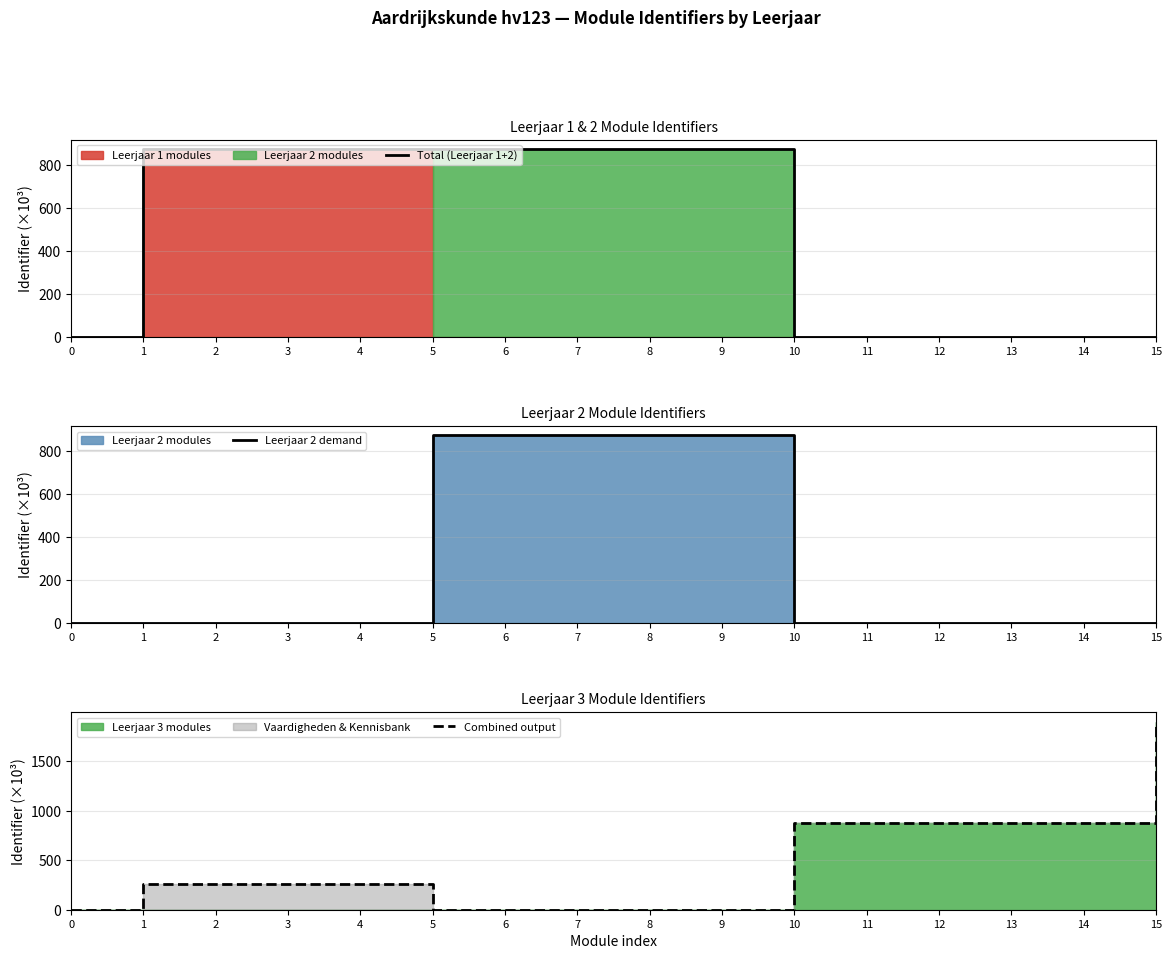

Reading left to right, list all the values displayed in this chart.

Total (Leerjaar 1+2): 0=0.0	1=874.1	2=874.1	3=874.1	4=874.1	5=874.1	6=874.1	7=874.1	8=874.1	9=874.1	10=0.0	11=0.0	12=0.0	13=0.0	14=0.0	15=0.0
Leerjaar 2 demand: 0=0.0	1=0.0	2=0.0	3=0.0	4=0.0	5=874.1	6=874.1	7=874.1	8=874.1	9=874.1	10=0.0	11=0.0	12=0.0	13=0.0	14=0.0	15=0.0
Combined output: 0=0.0	1=262.2	2=262.2	3=262.2	4=262.2	5=0.0	6=0.0	7=0.0	8=0.0	9=0.0	10=874.1	11=874.1	12=874.1	13=874.1	14=874.1	15=1902.2